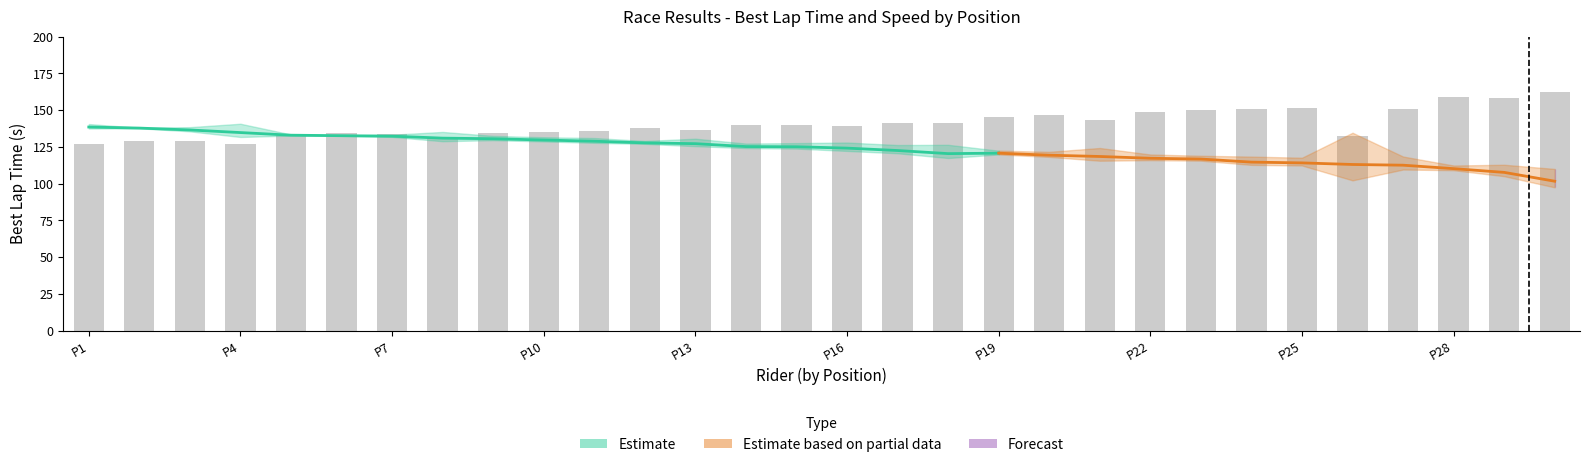

How many categories are shown in the chart?

30